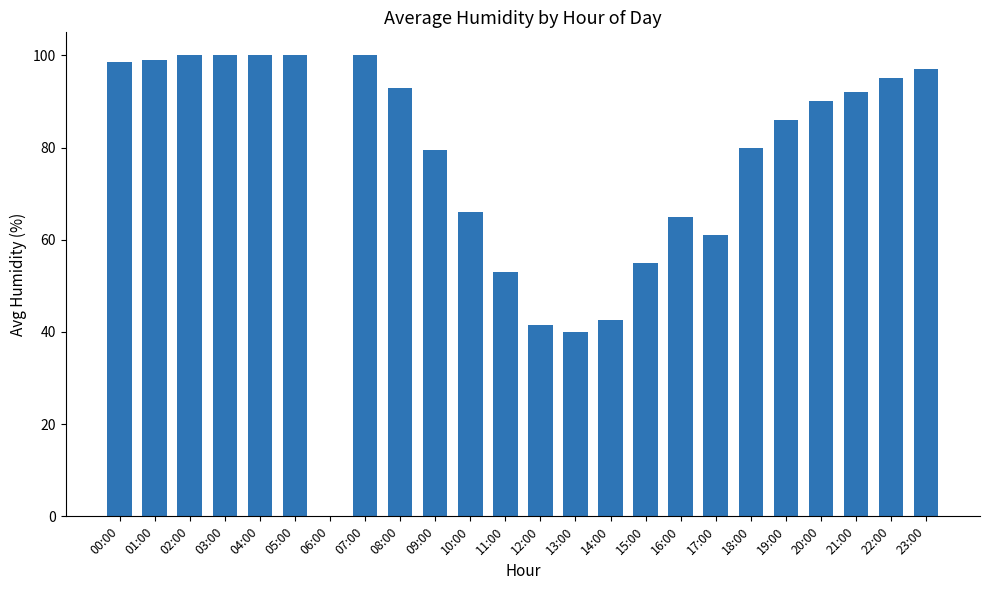

What value does the data have at 13:00?

40.0